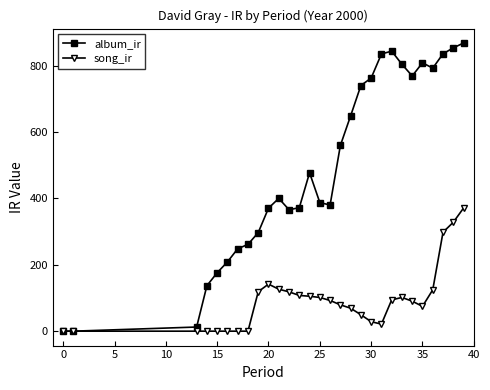

True or false: album_ir has more than 2 interior local peaks.

True